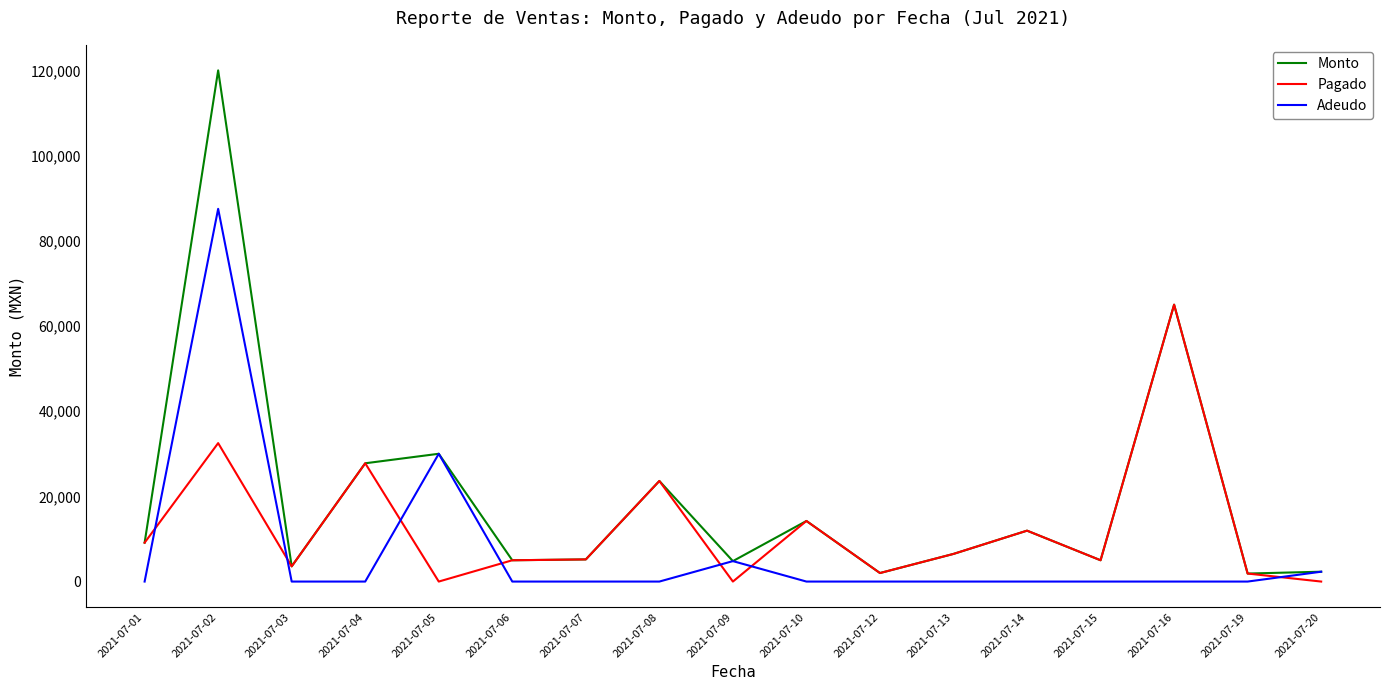

Between which two adjacent categories do Adeudo and Pagado first intersect?

2021-07-01 and 2021-07-02